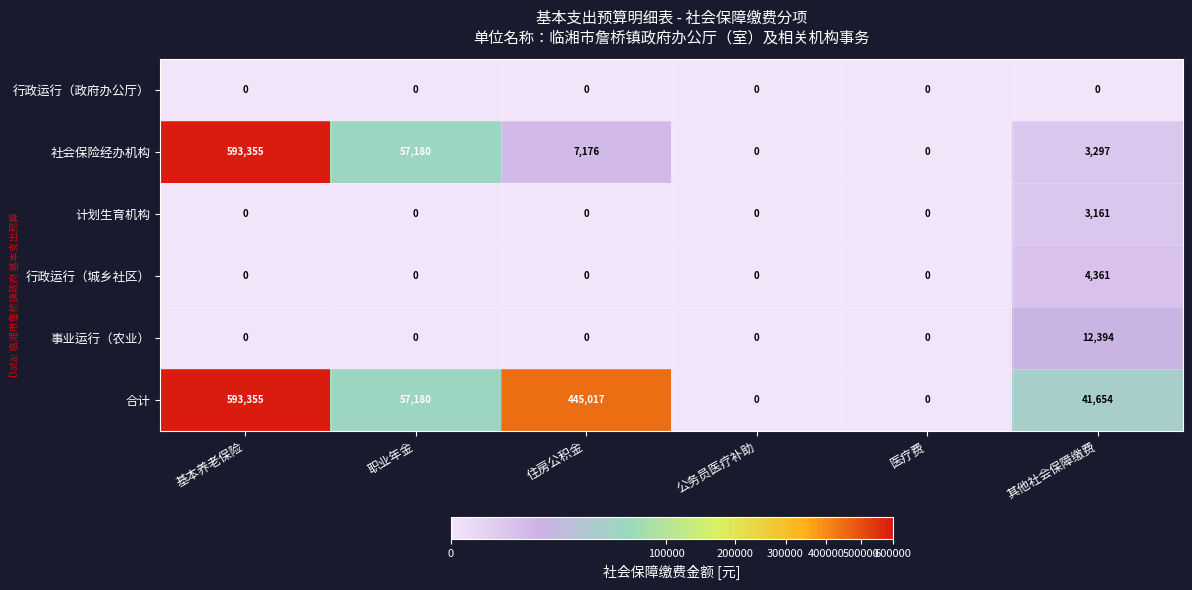

Which series has the largest total across all categories?

合计